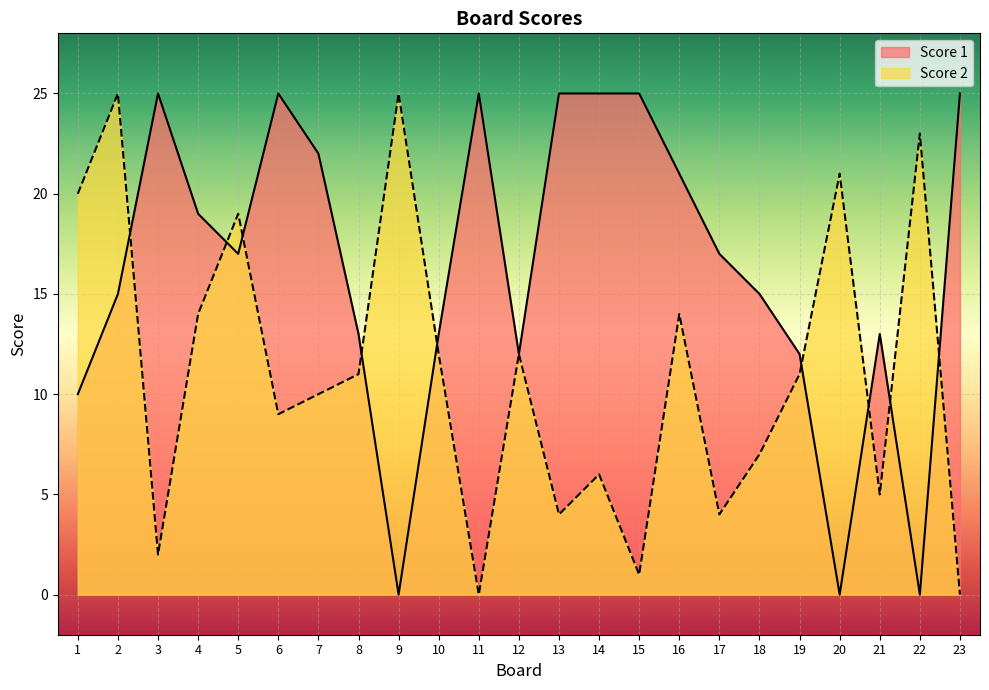

The Score 2 series shows 9 at 6. True or false?

True